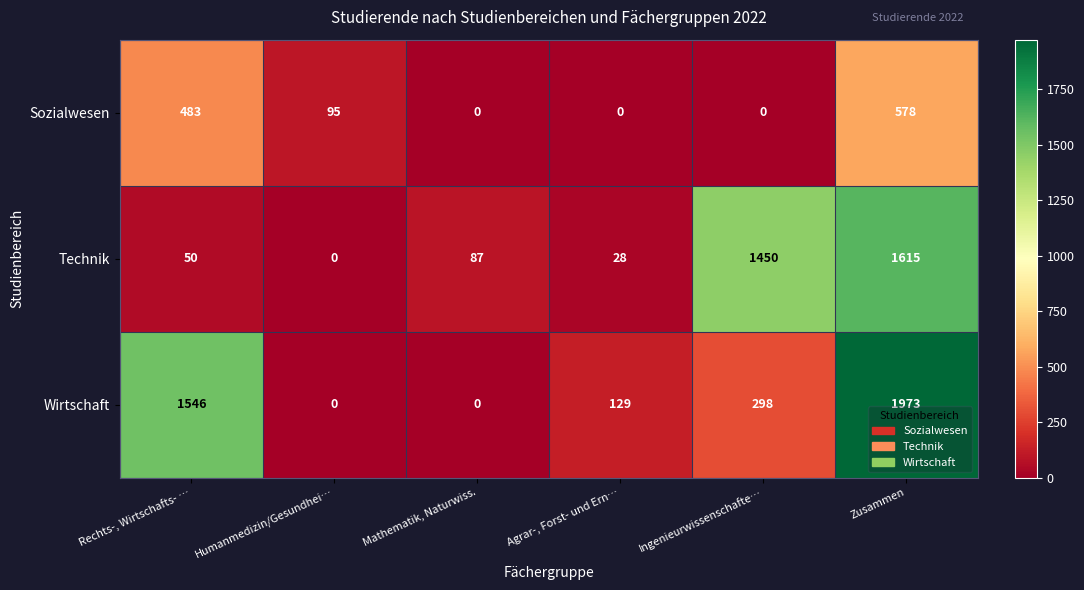

What is the difference between the Wirtschaft values at Agrar-, Forst- und Ern… and Humanmedizin/Gesundhei…?

129